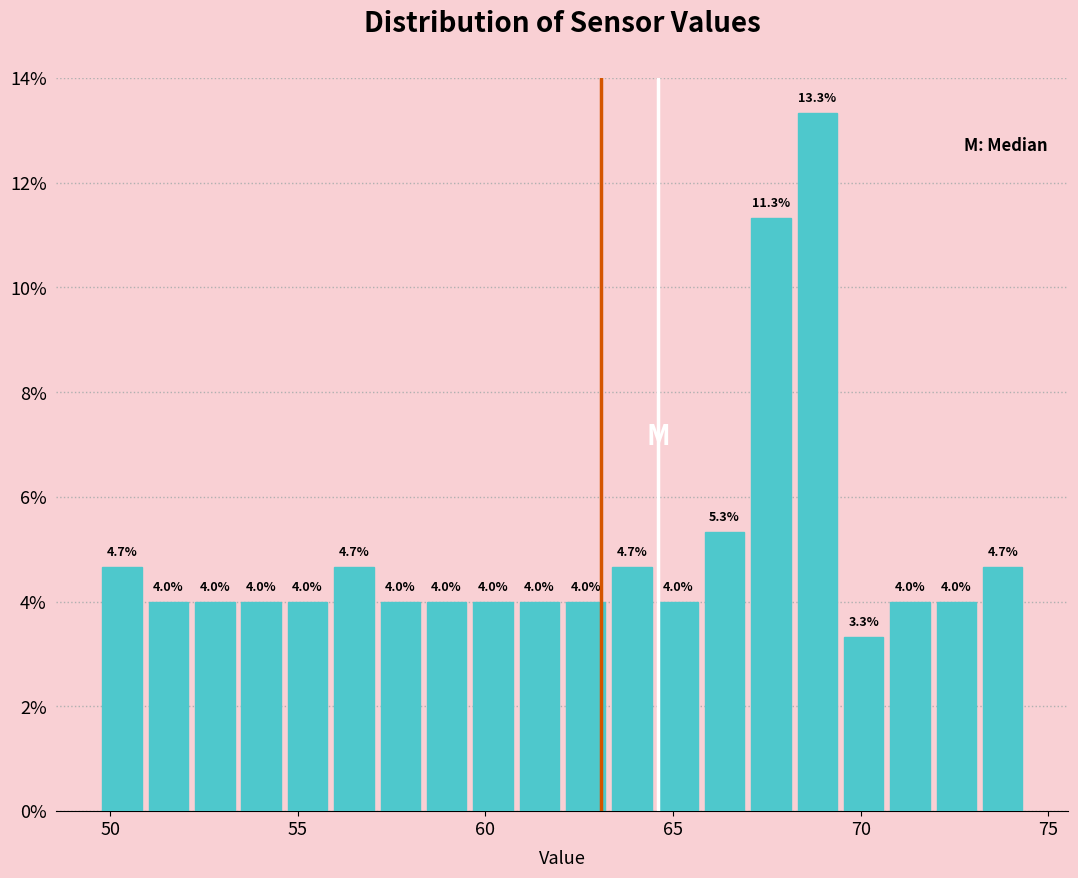

Around what value on the x-axis is the tallest bar? Give the approximate position of its centre, as read against the axis.

69.0